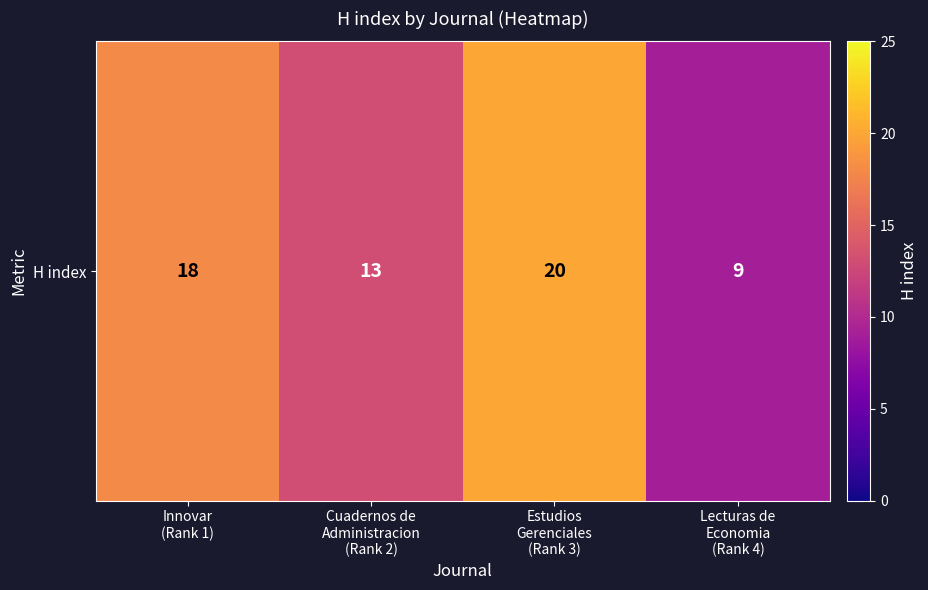

What is the change in value from Innovar
(Rank 1) to Cuadernos de
Administracion
(Rank 2)?

-5